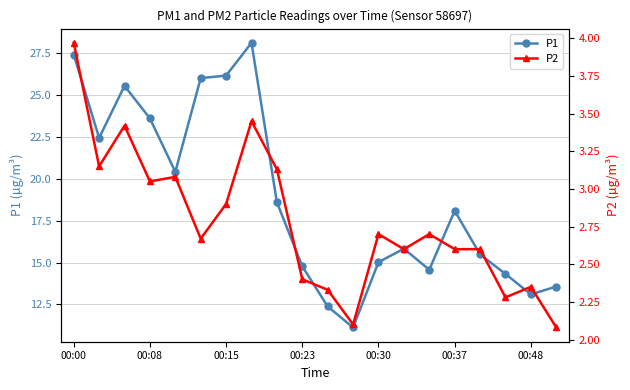

True or false: P1 and P2 cross at least once.

False